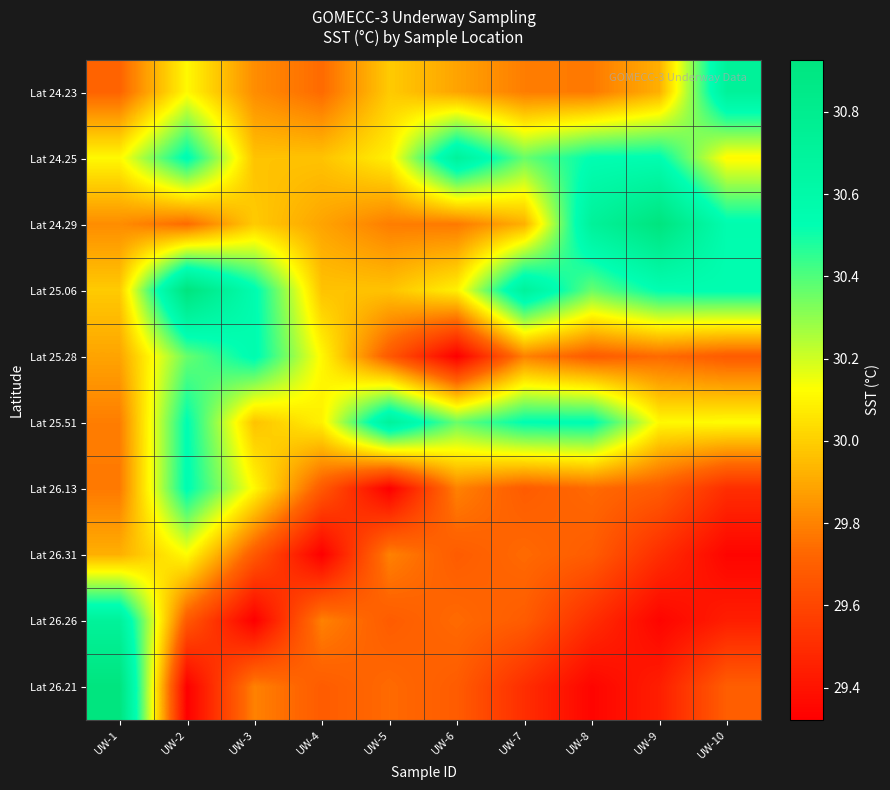

What is the difference between the highest and lowest values at UW-6?

1.4